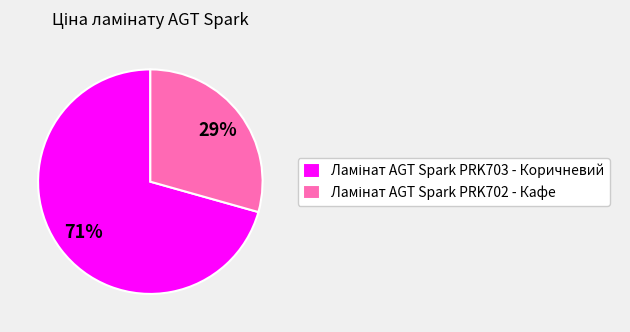

Count the number of slices in the pie.

2